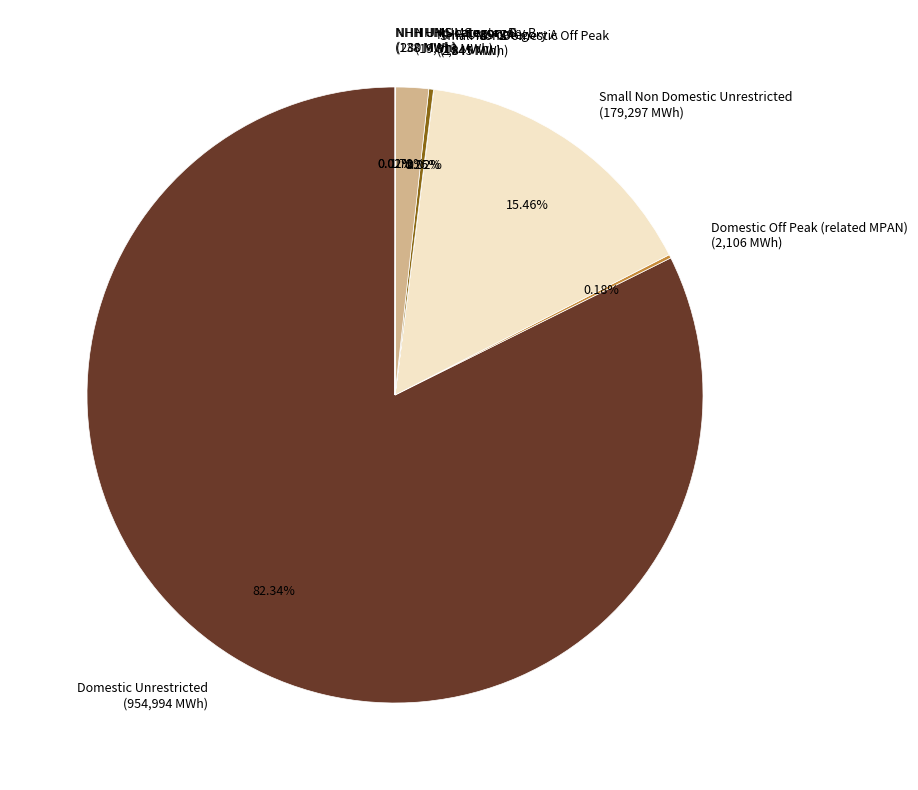

Is there a majority slice in this chart?

Yes